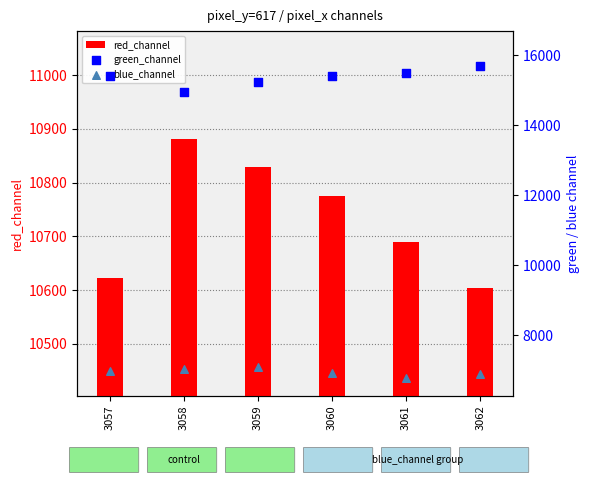

At which category is the sum across all series the highest?

3062